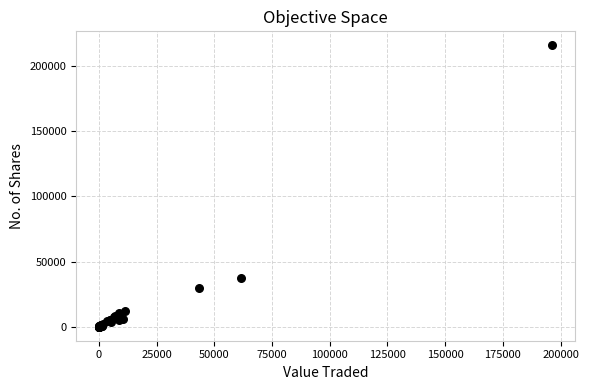

What Y value in the scatter plot is closest to 107972?

37366